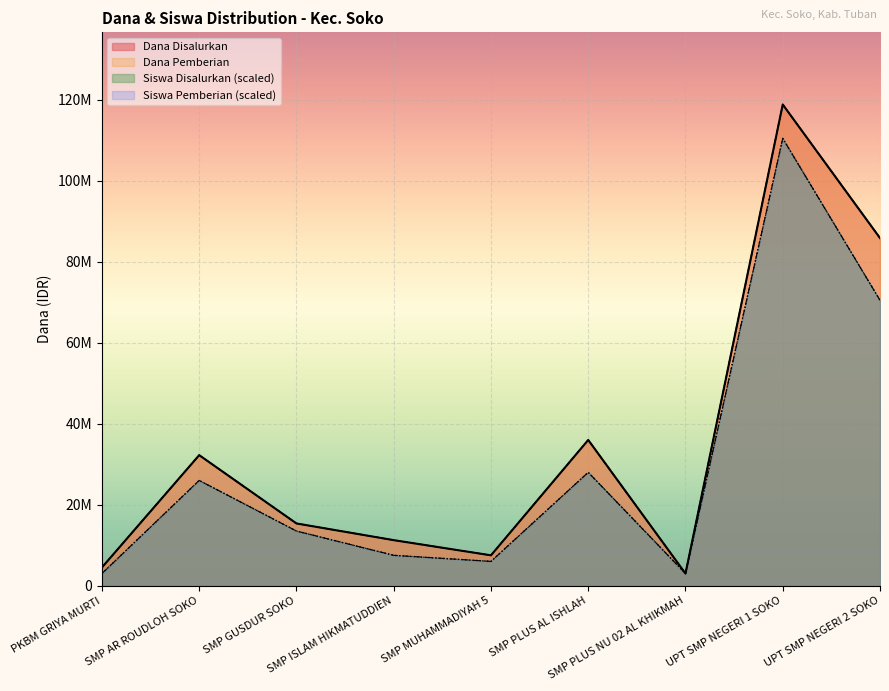

Does the chart display data point markers on the line(s)?

No